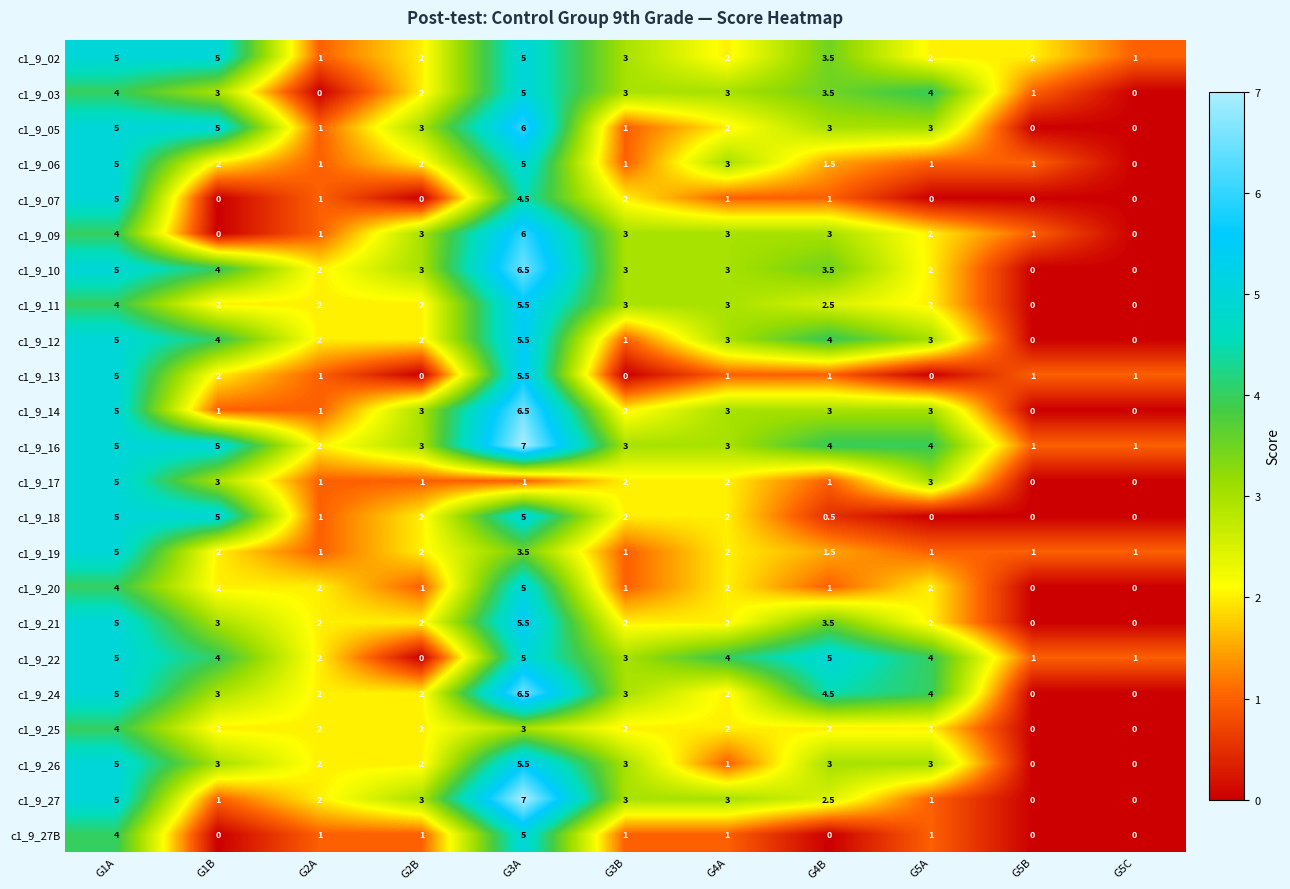

What is the average value of the c1_9_20 series?

1.8